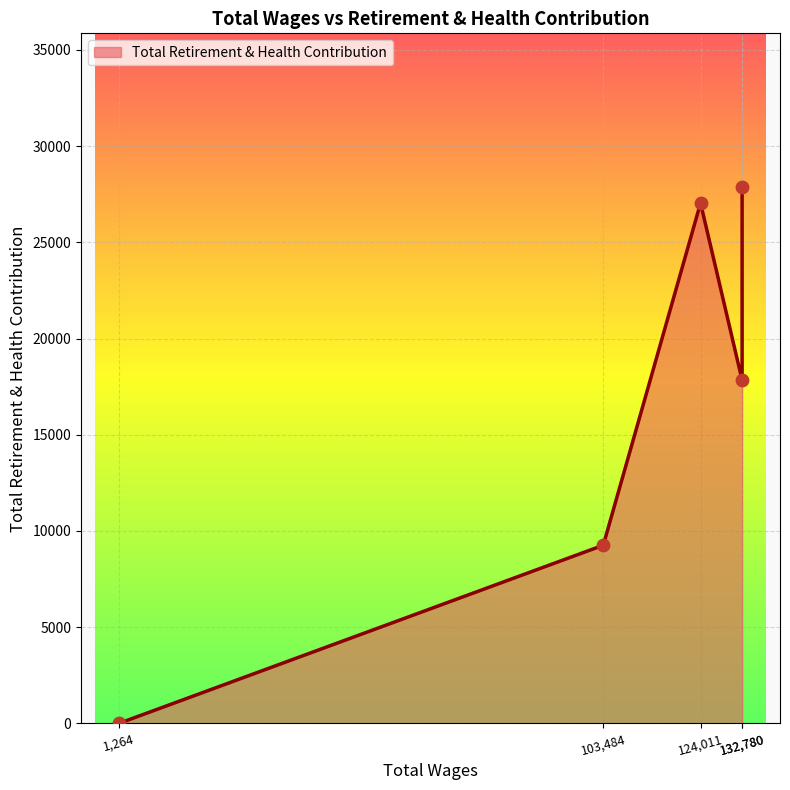

Approximately how many times larger is the value at 132780.0 compared to 103484.0?

3.0